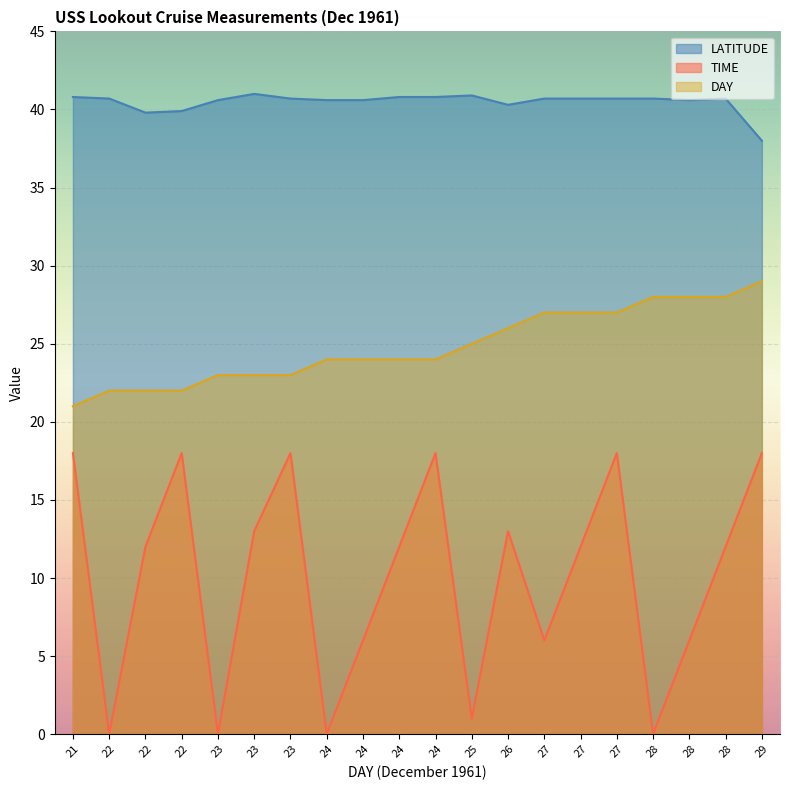

Which category has the lowest value in the TIME series?

22